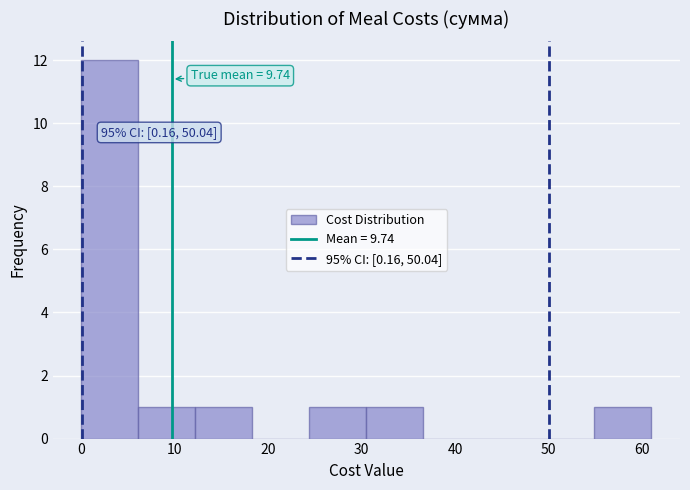

Over which range of the x-axis is the bar tallest?

0 to 6